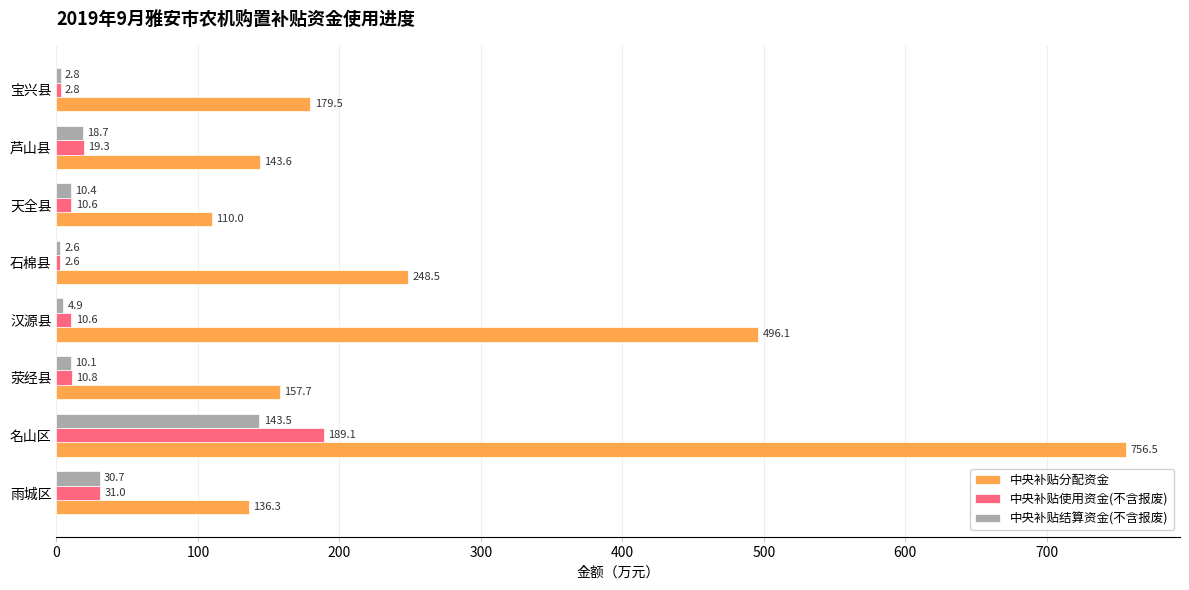

List the series in order of their peak value, lowest first.

中央补贴结算资金(不含报废), 中央补贴使用资金(不含报废), 中央补贴分配资金